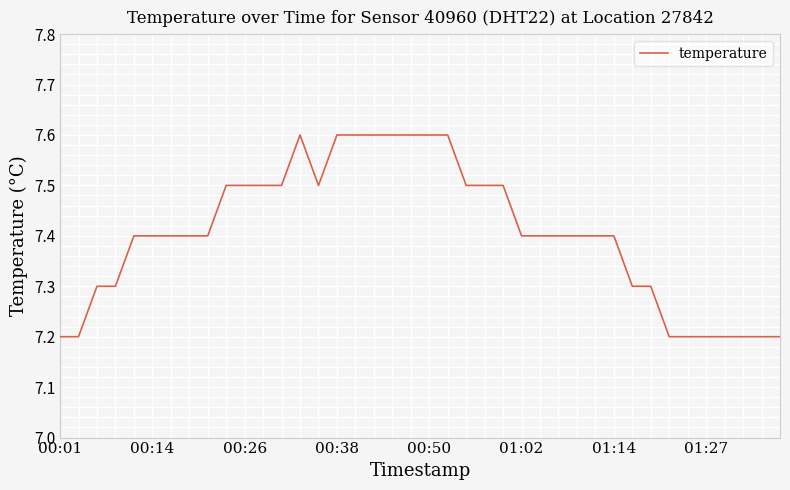

What is the smallest value displayed?

7.2